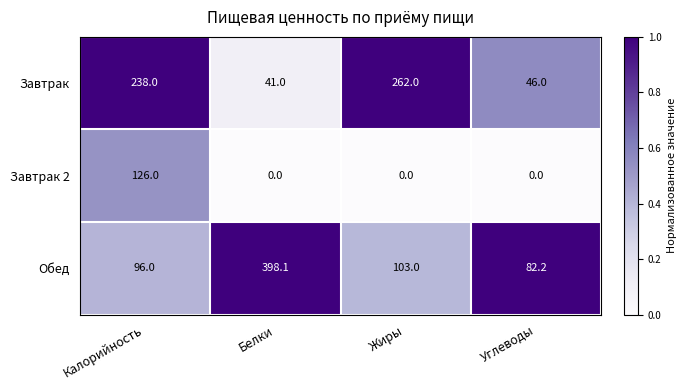

Reading left to right, extract all data points from this chart.

Завтрак: 238.0	41.0	262.0	46.0
Завтрак 2: 126.0	0.0	0.0	0.0
Обед: 96.0	398.1	103.0	82.2